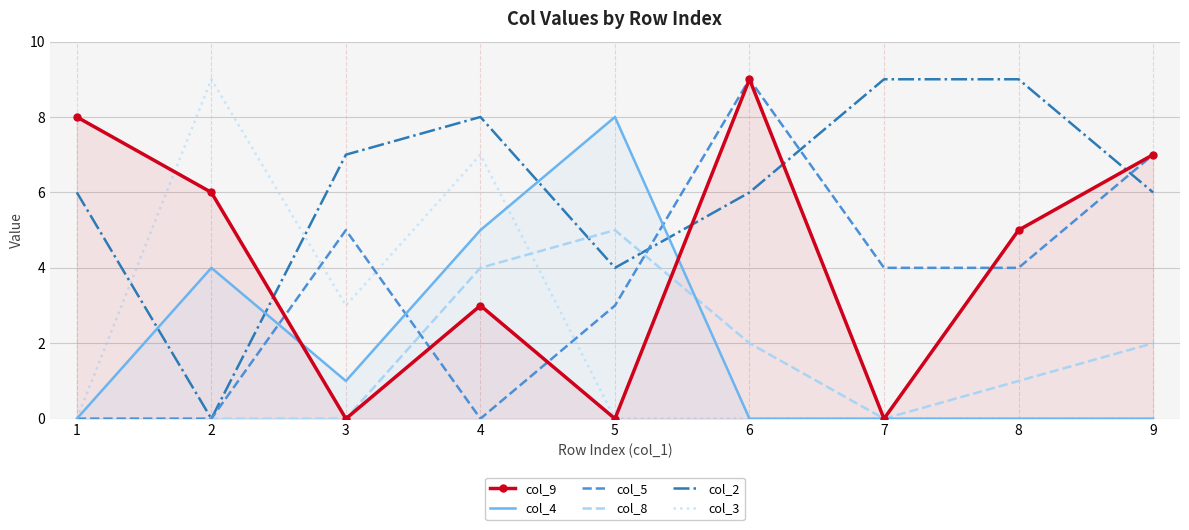

What is the sum of all col_5 values?

32